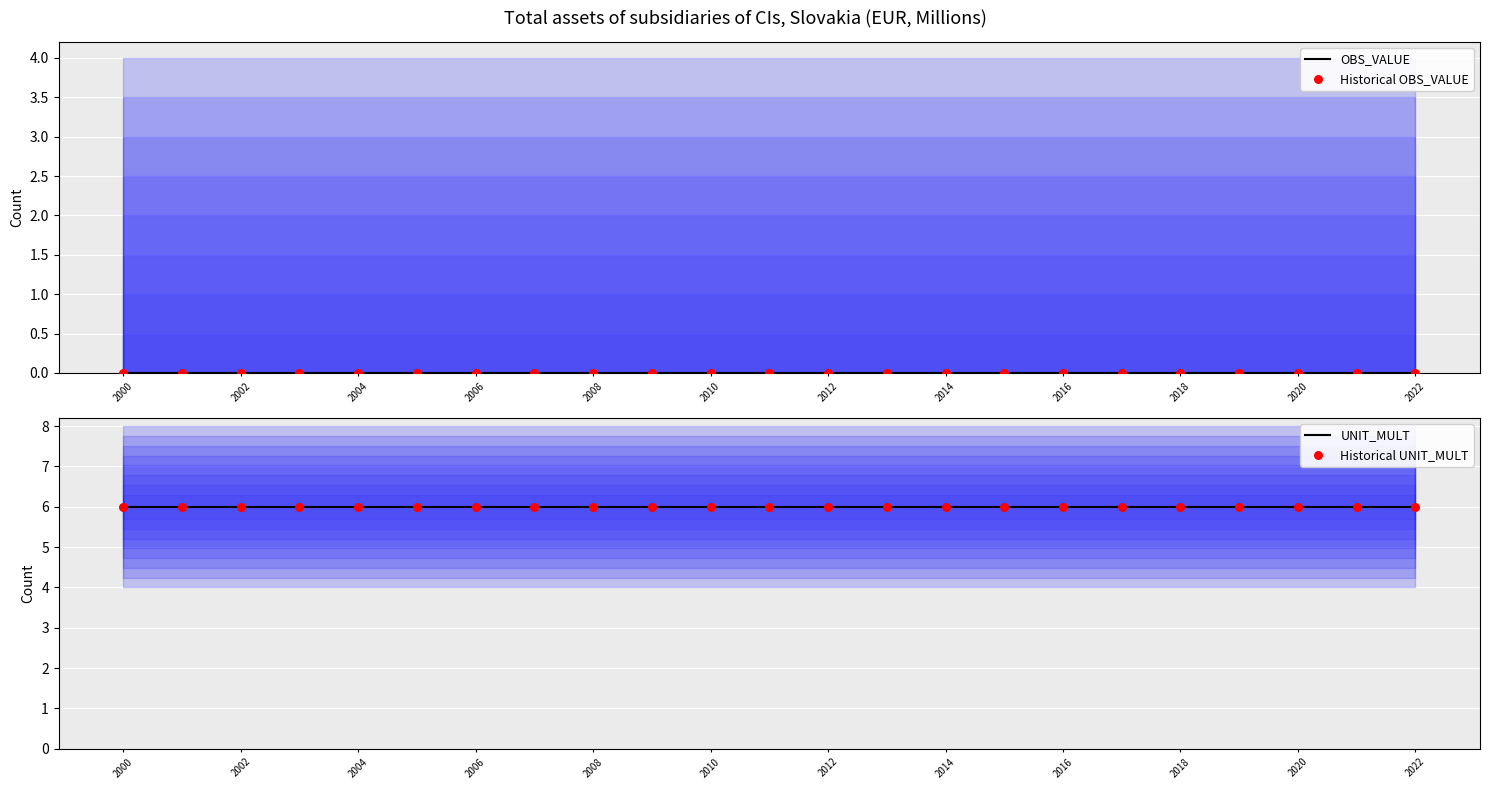

Which series has the largest Y range (max minus min)?

OBS_VALUE